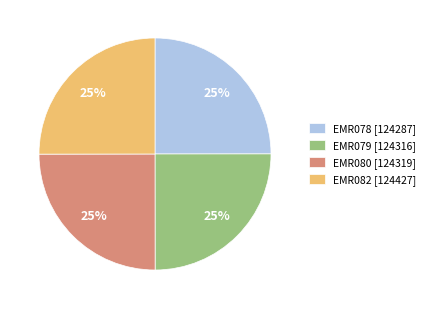

Is EMR079 [124316] the majority of the pie?

No